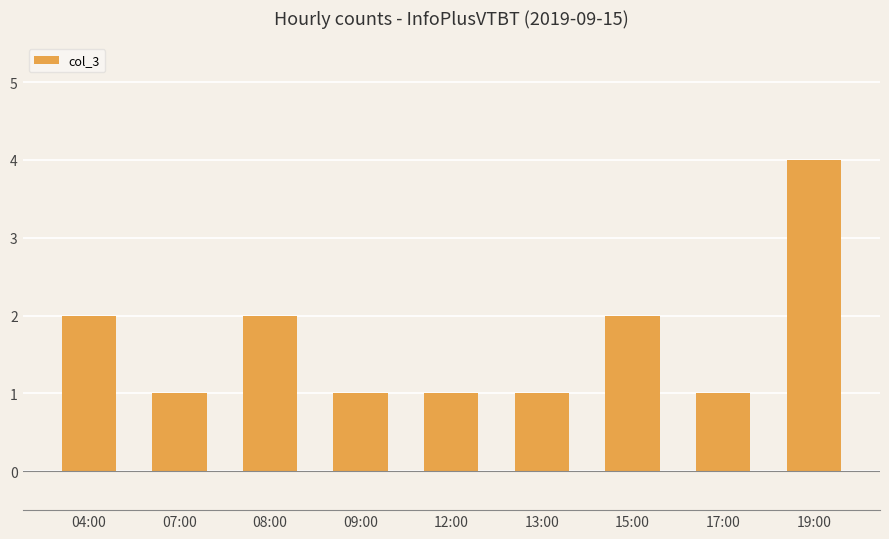

At which category does the chart reach its peak across all series?

19:00